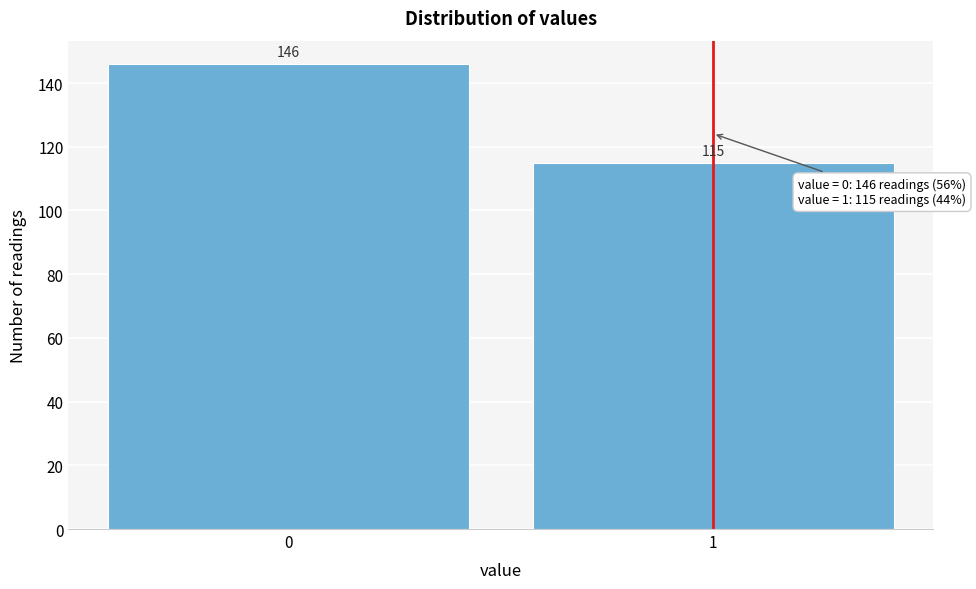

Reading left to right, list all the values displayed in this chart.

0=146	1=115